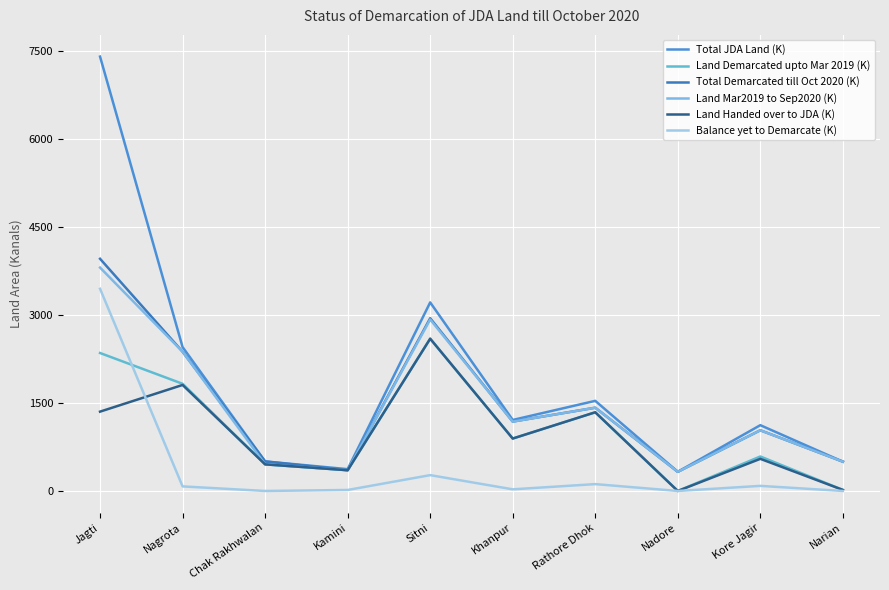

List the series in order of their peak value, lowest first.

Land Demarcated upto Mar 2019 (K), Land Handed over to JDA (K), Balance yet to Demarcate (K), Land Mar2019 to Sep2020 (K), Total Demarcated till Oct 2020 (K), Total JDA Land (K)